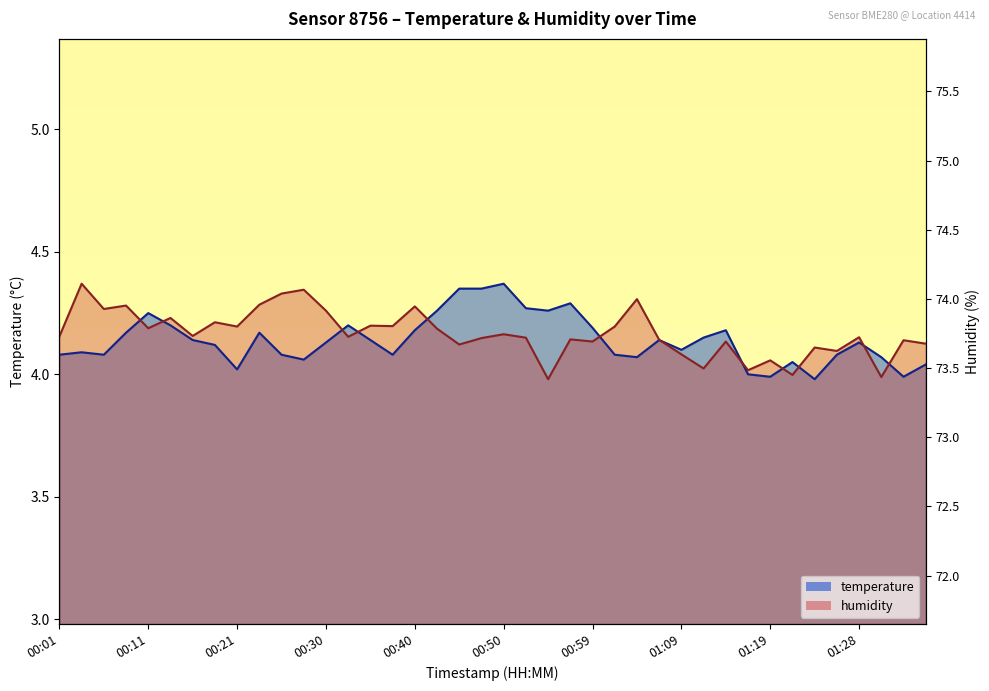

True or false: humidity has more than 1 points higher than both neighbors.

True